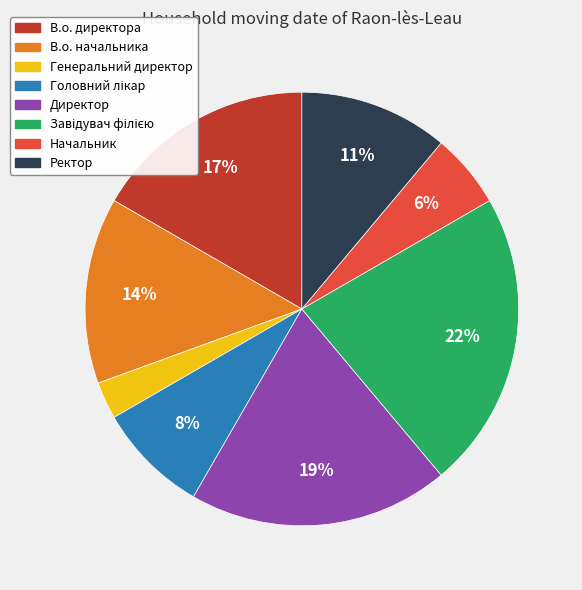

Combined, do В.о. начальника and Директор account for over 50%?

No